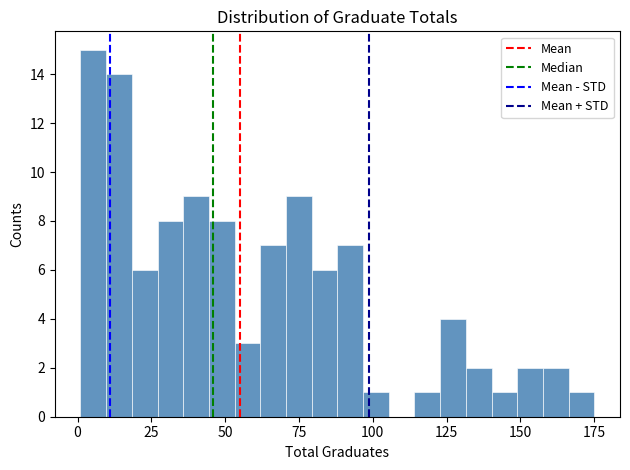

Around what value on the x-axis is the tallest bar? Give the approximate position of its centre, as read against the axis.

5